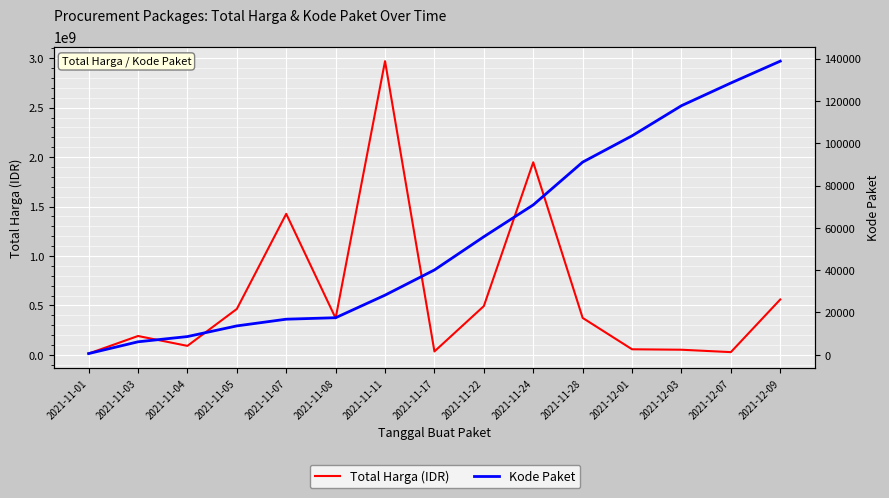

Reading left to right, transcribe all the data shown in this chart.

Total Harga (IDR): 12787500	190454270	90672075	464002100	1425867900	370535800	2970002240	34292000	493000000	1947327200	373404000	56152800	51601000	27412000	559971000
Kode Paket: 569	6133	8611	13652	16823	17516	28196	40112	55826	70873	91101	103541	117783	128516	138847